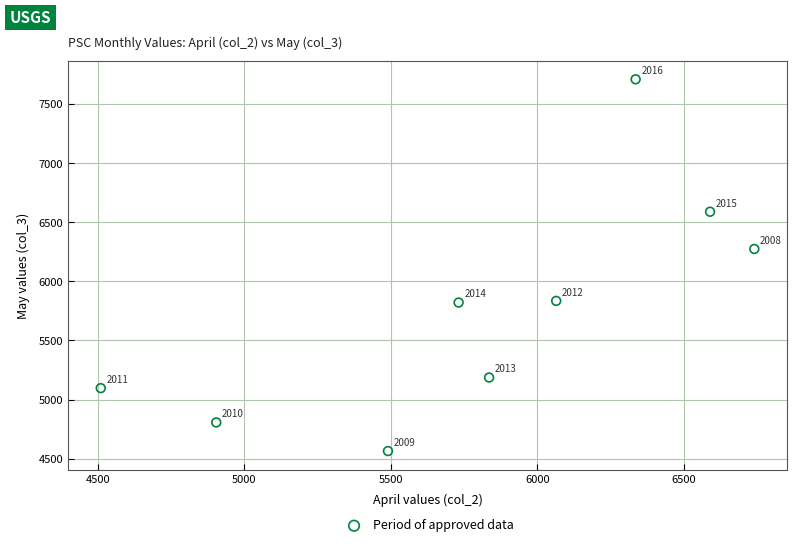

What is the range of Y values (max minus min)?

3144